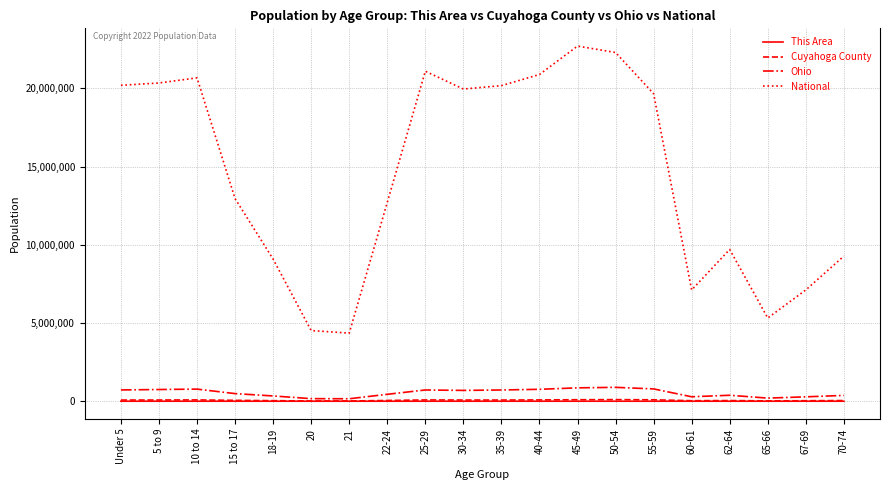

Is the value of National at 22-24 greater than the value of This Area at 62-64?

Yes